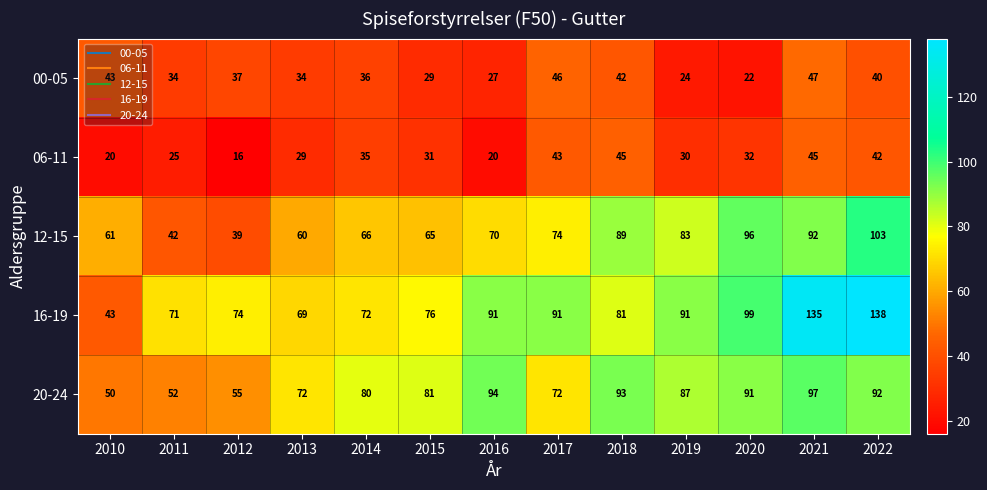

Where is 12-15 nearest to the value 71?

2016